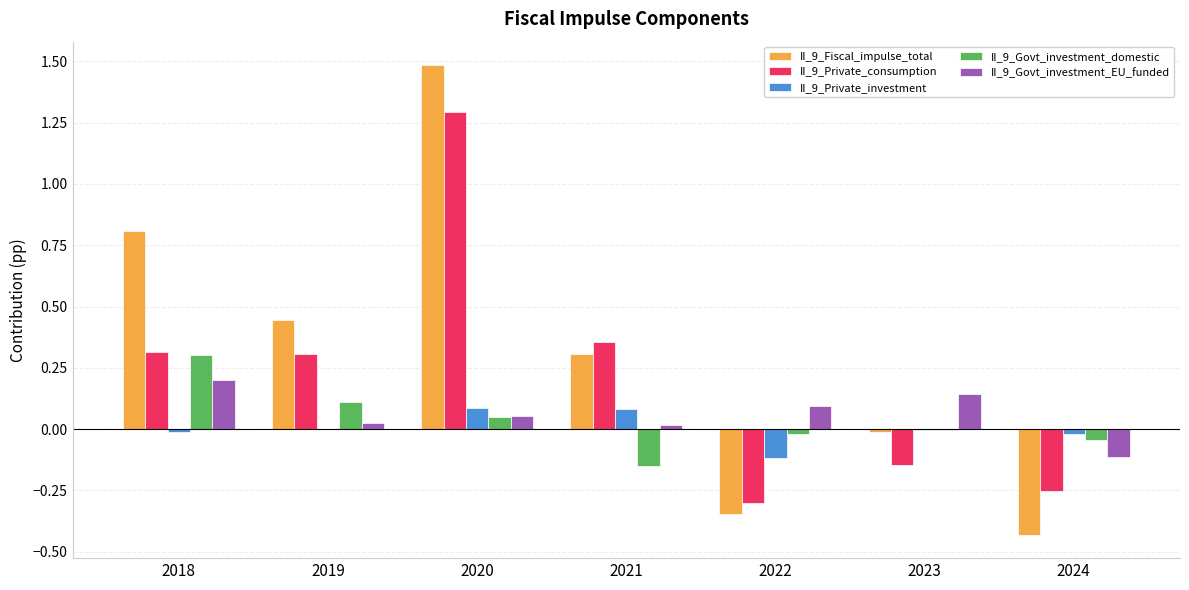

Which series has the largest total across all categories?

II_9_Fiscal_impulse_total